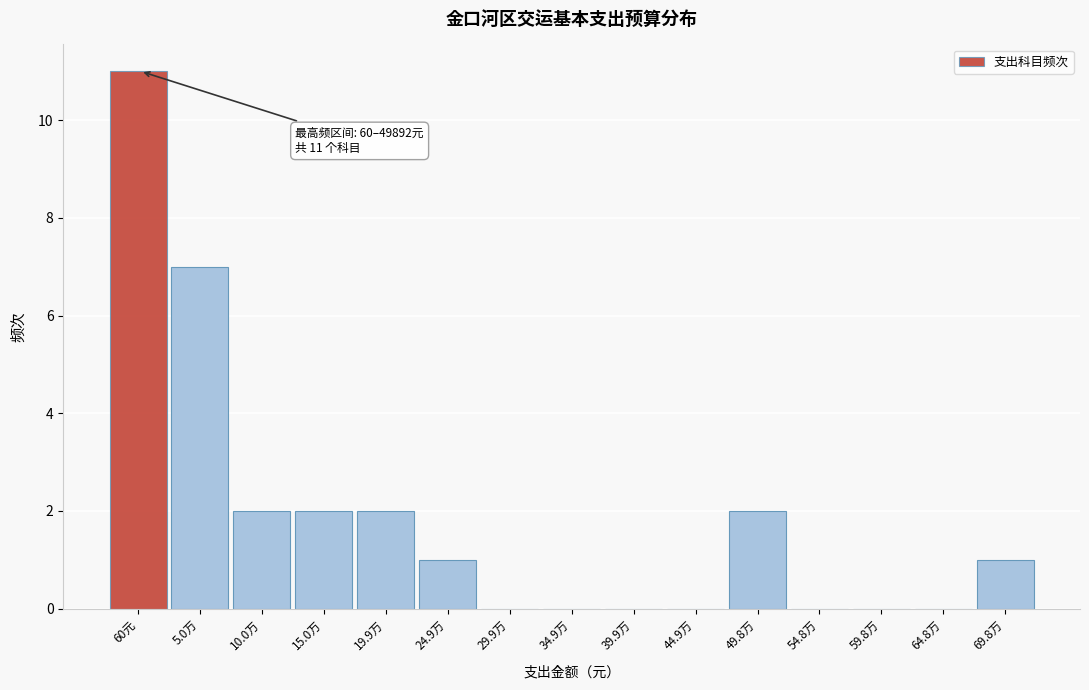

Reading left to right, what are all the values shown in this chart?

60元=11	5.0万=7	10.0万=2	15.0万=2	19.9万=2	24.9万=1	29.9万=0	34.9万=0	39.9万=0	44.9万=0	49.8万=2	54.8万=0	59.8万=0	64.8万=0	69.8万=1